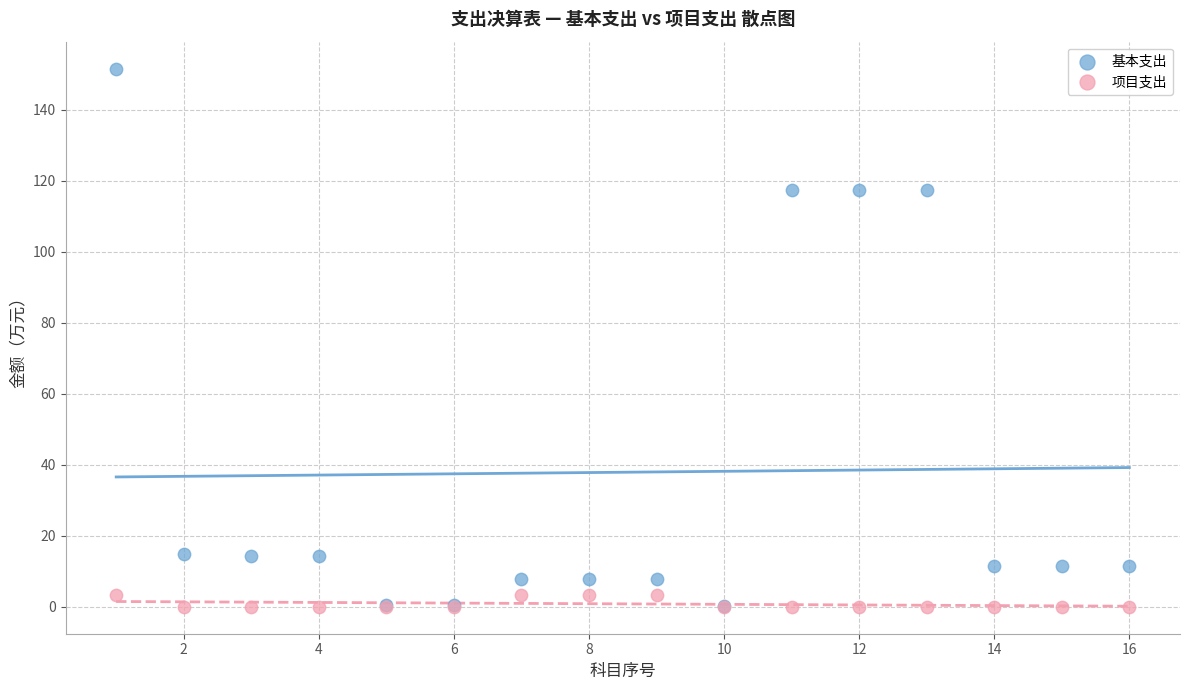

Which series has the largest Y range (max minus min)?

基本支出